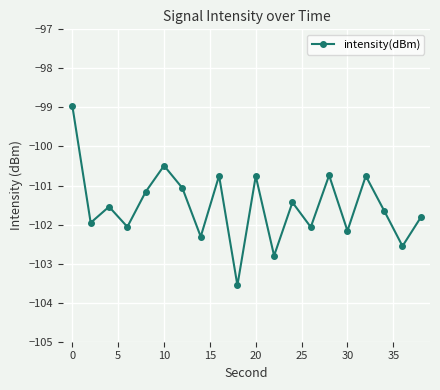

What is the minimum value shown in the chart?

-103.6